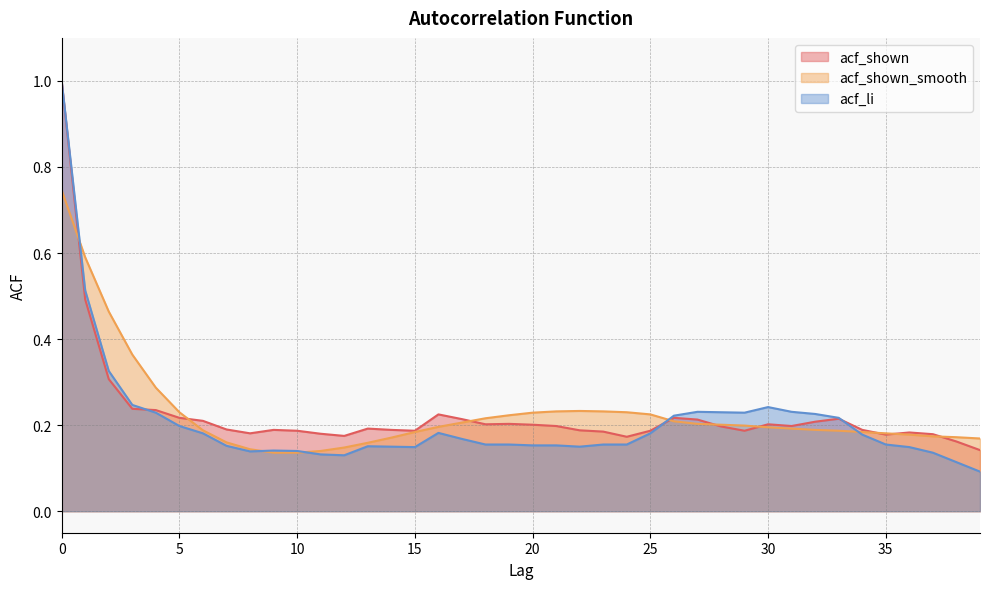

Where is acf_shown nearest to the value 0?

39